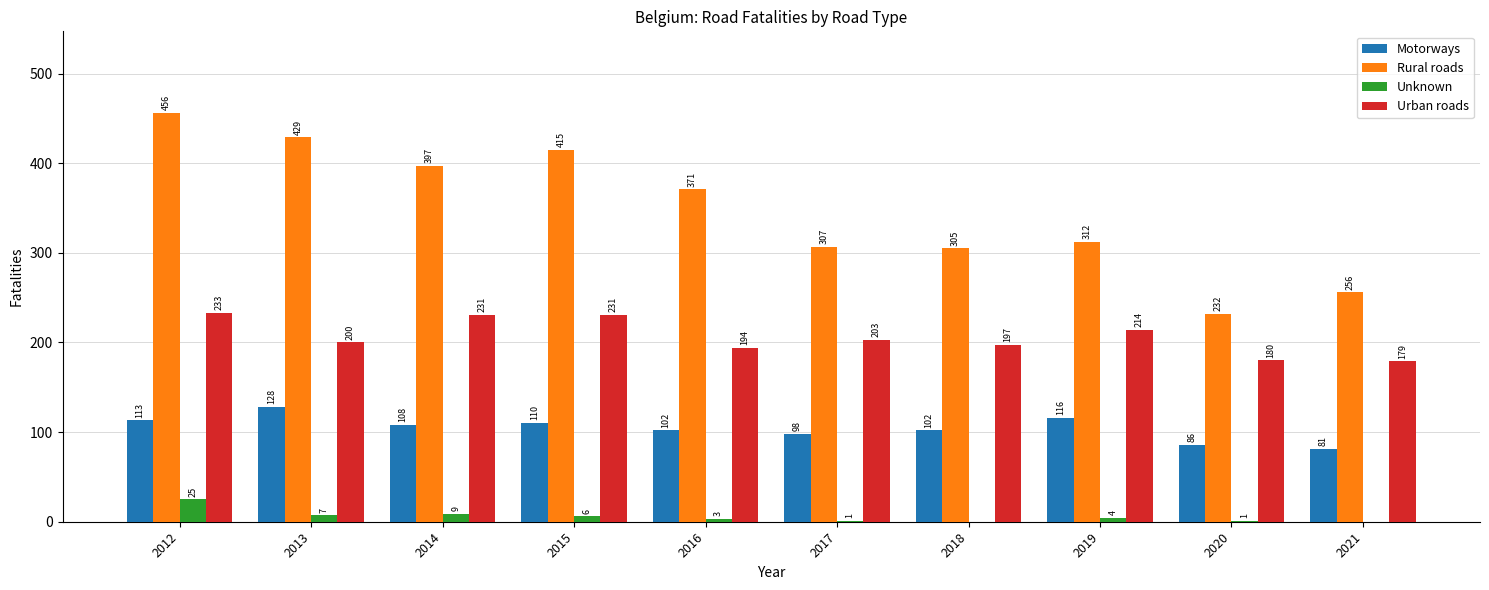

What is the total value across all series at 2018?

604